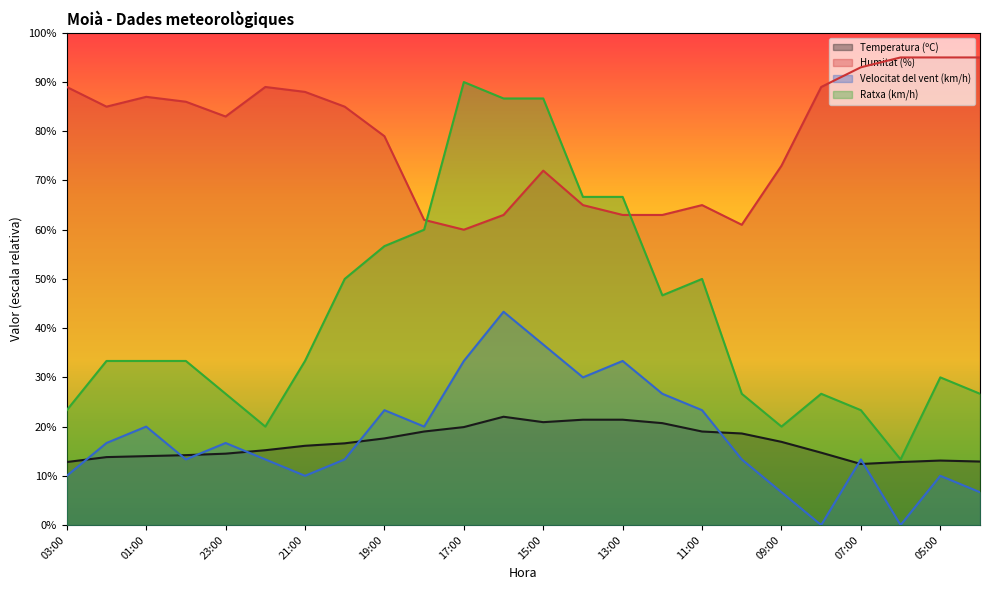

Where does the Temperatura (ºC) series first go above 16?

21:00